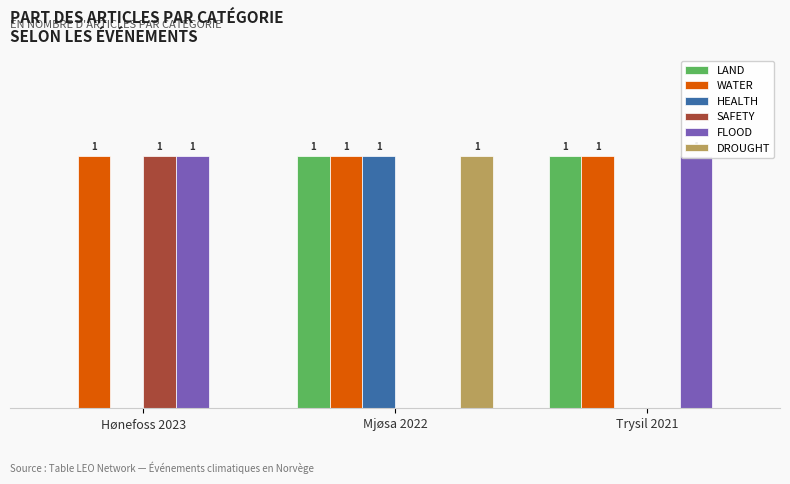

At which label does WATER reach its peak?

Hønefoss 2023